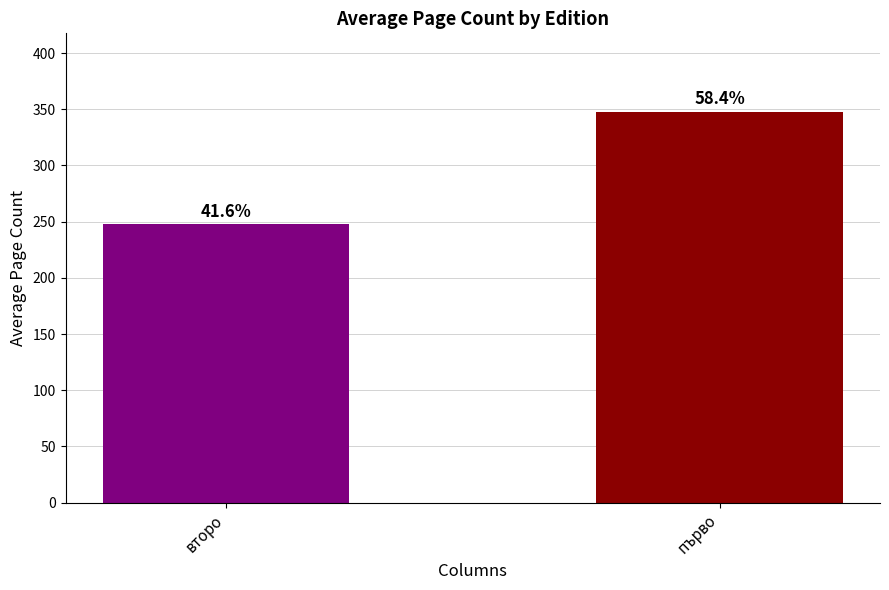

How many bars are there in total?

2